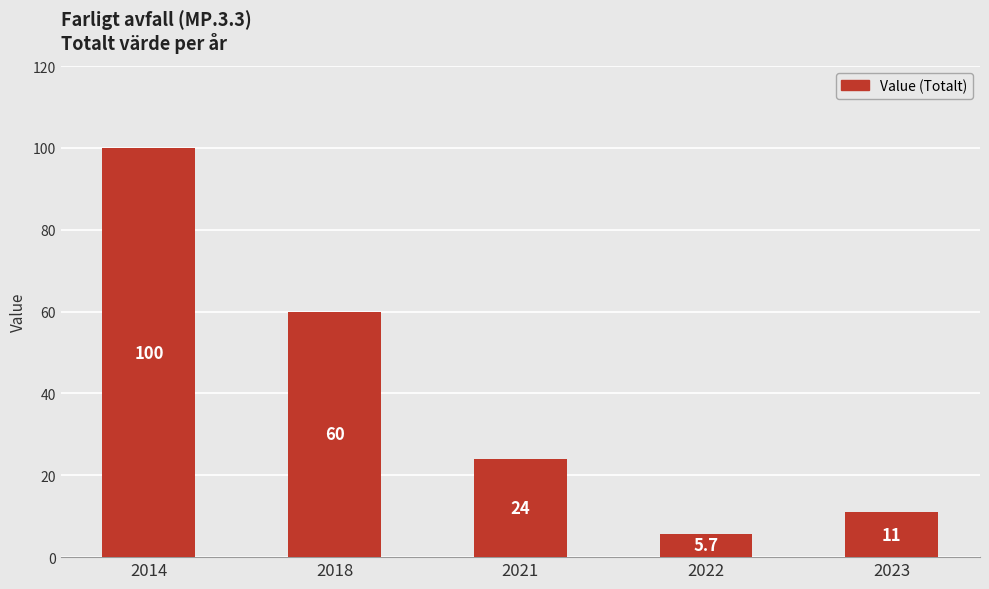

What is the change in value from 2018 to 2021?

-36.0